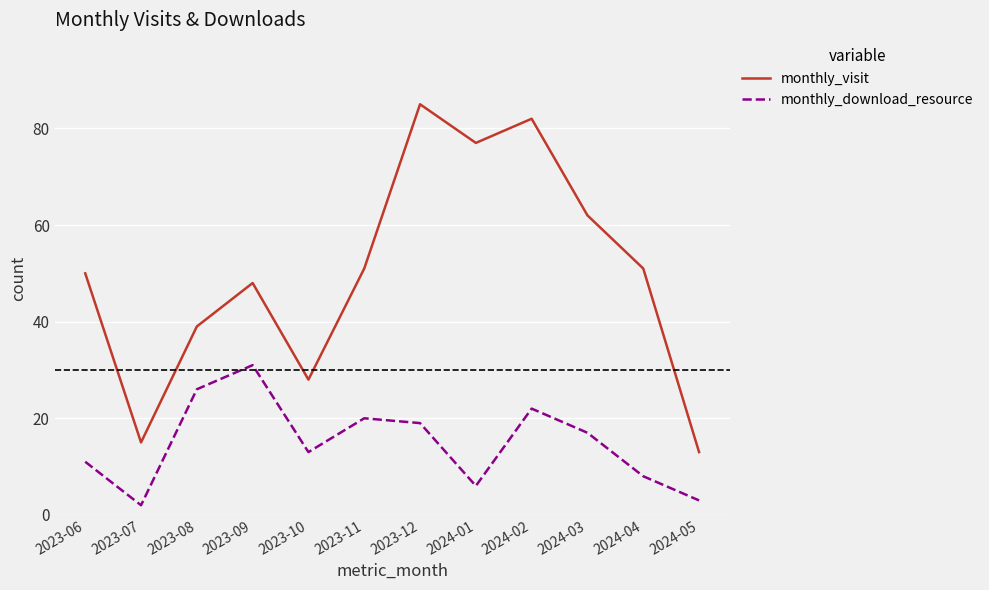

True or false: monthly_download_resource and monthly_visit cross at least once.

False